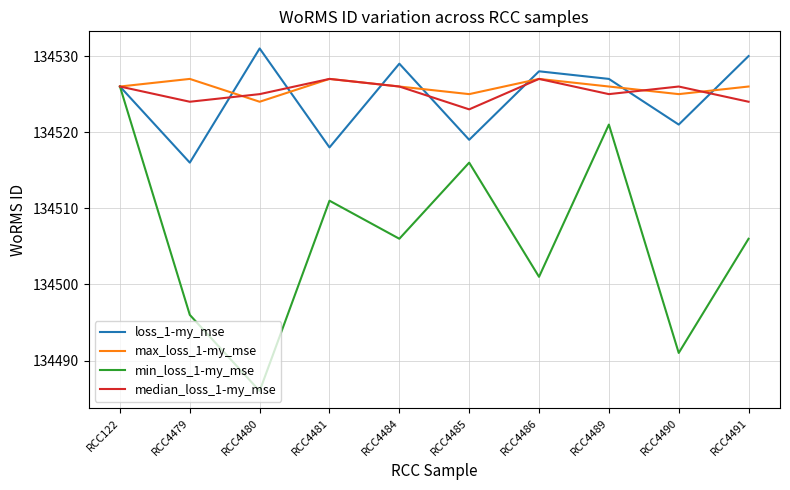

Reading left to right, extract all data points from this chart.

loss_1-my_mse: 134526	134516	134531	134518	134529	134519	134528	134527	134521	134530
max_loss_1-my_mse: 134526	134527	134524	134527	134526	134525	134527	134526	134525	134526
min_loss_1-my_mse: 134526	134496	134486	134511	134506	134516	134501	134521	134491	134506
median_loss_1-my_mse: 134526	134524	134525	134527	134526	134523	134527	134525	134526	134524